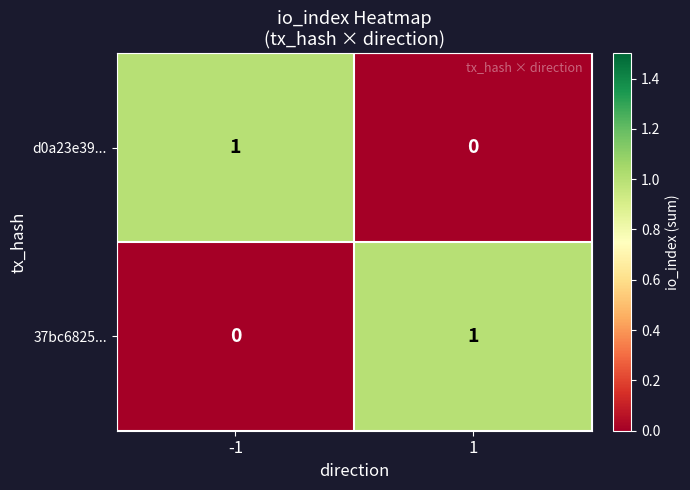

Rank the series at 1 from lowest to highest value.

d0a23e39..., 37bc6825...